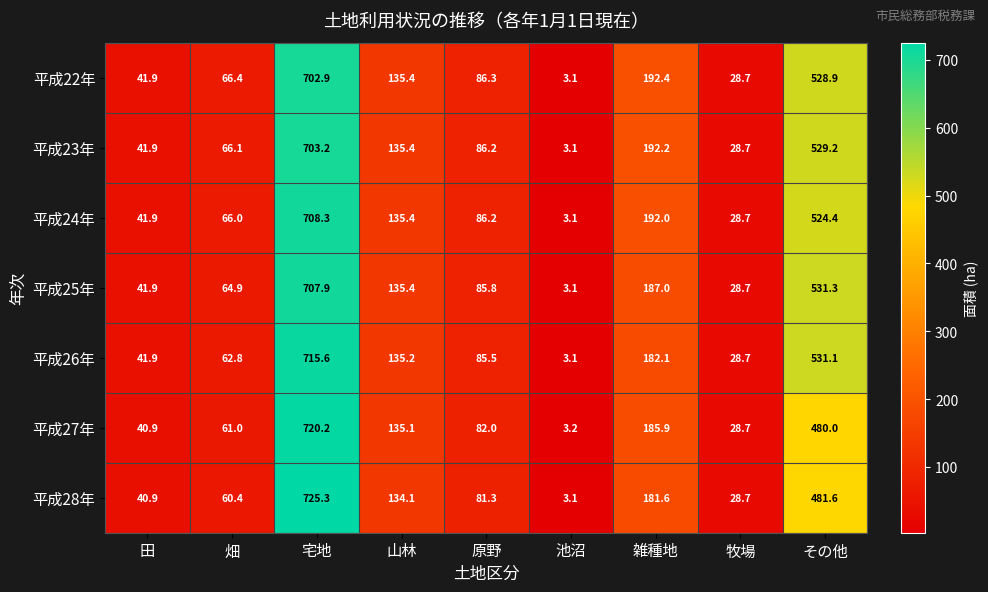

The 平成25年 series shows 64.9 at 畑. True or false?

True